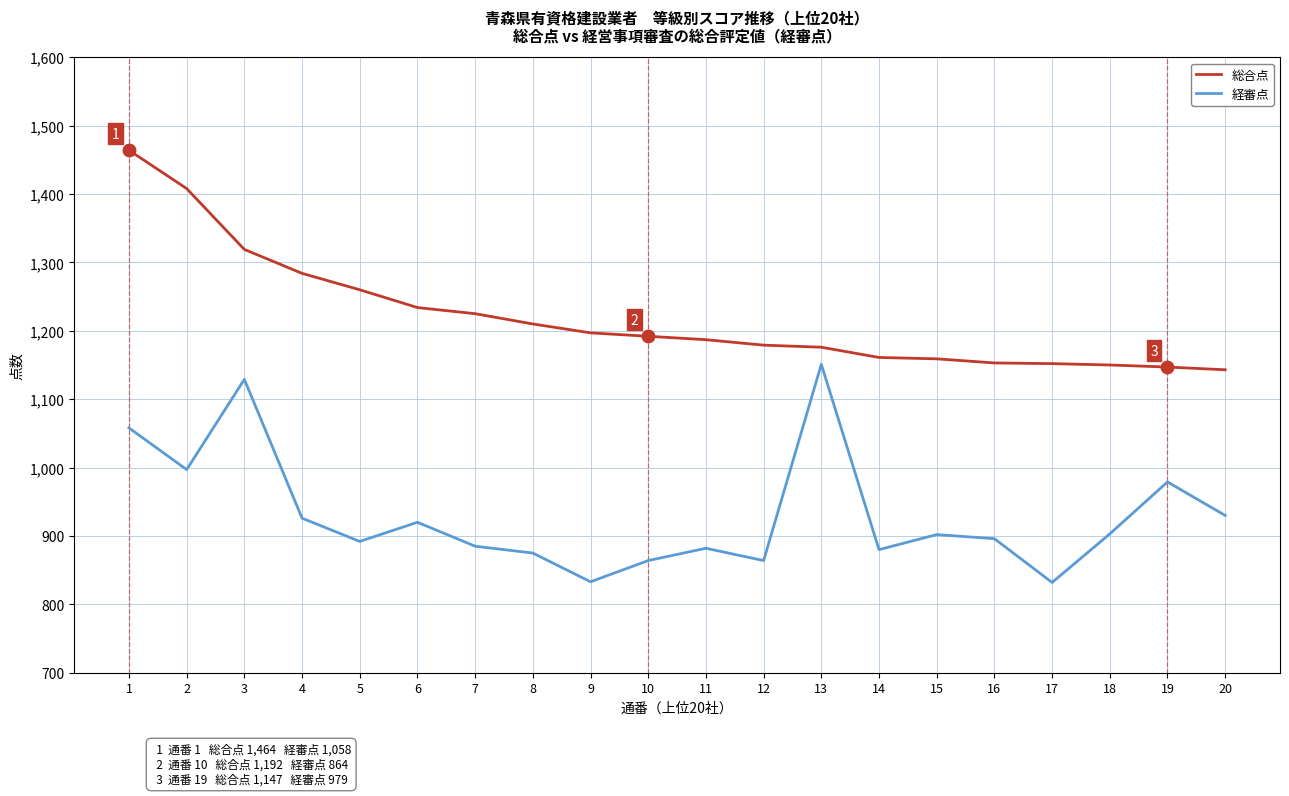

What is the difference between the 総合点 values at 5 and 4?

24